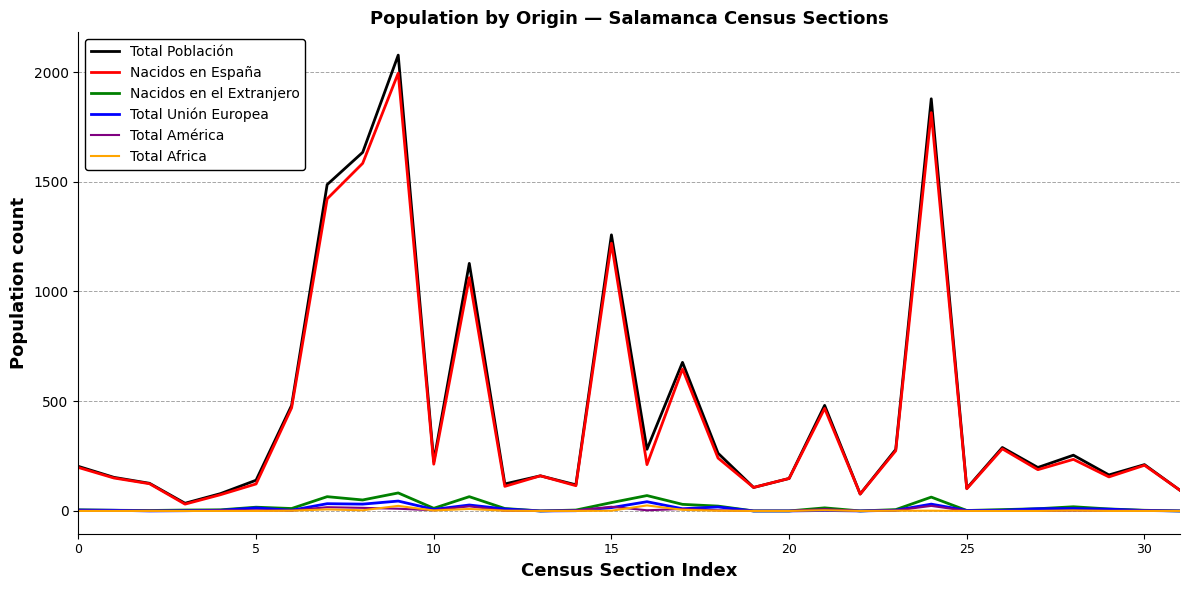

What is the highest value of the Nacidos en el Extranjero series?

82